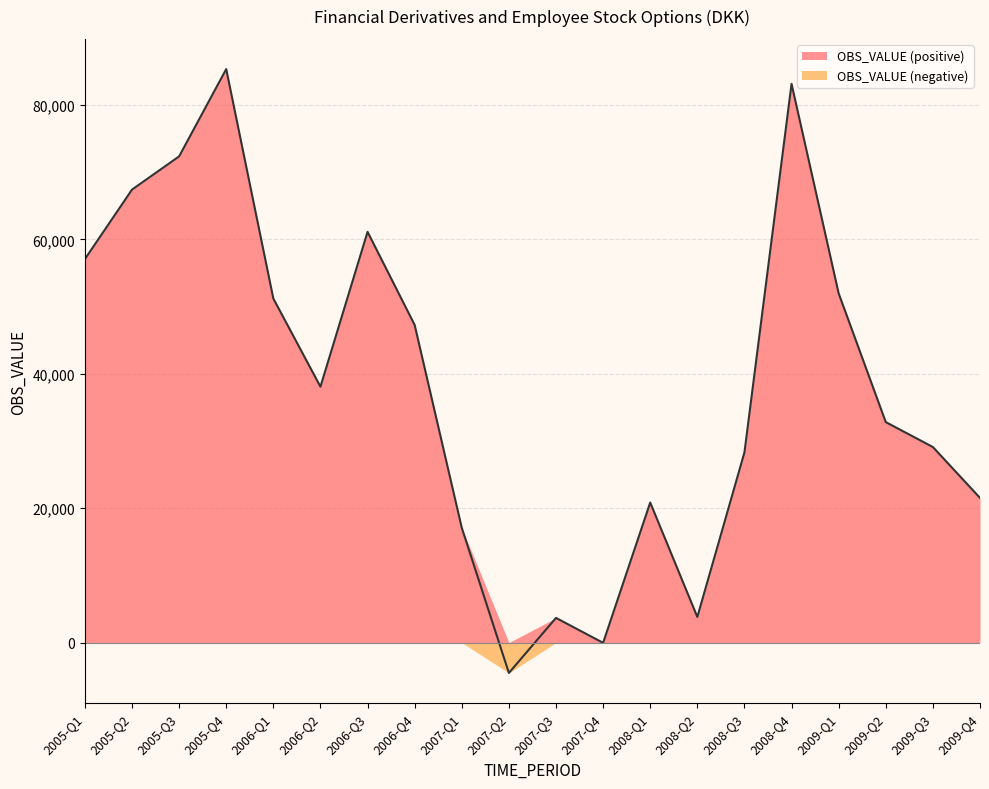

Which category has the lowest value across all series?

2007-Q2